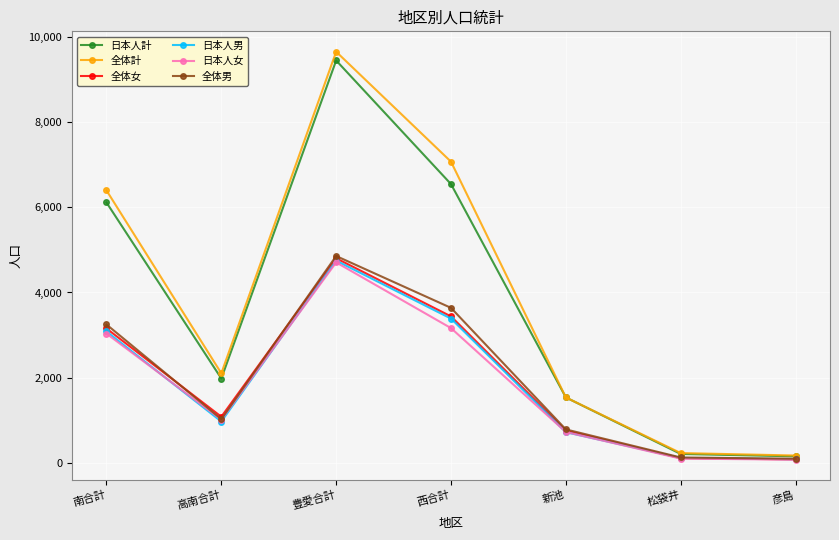

True or false: 日本人男 has a value of 3083 at 南合計.

True